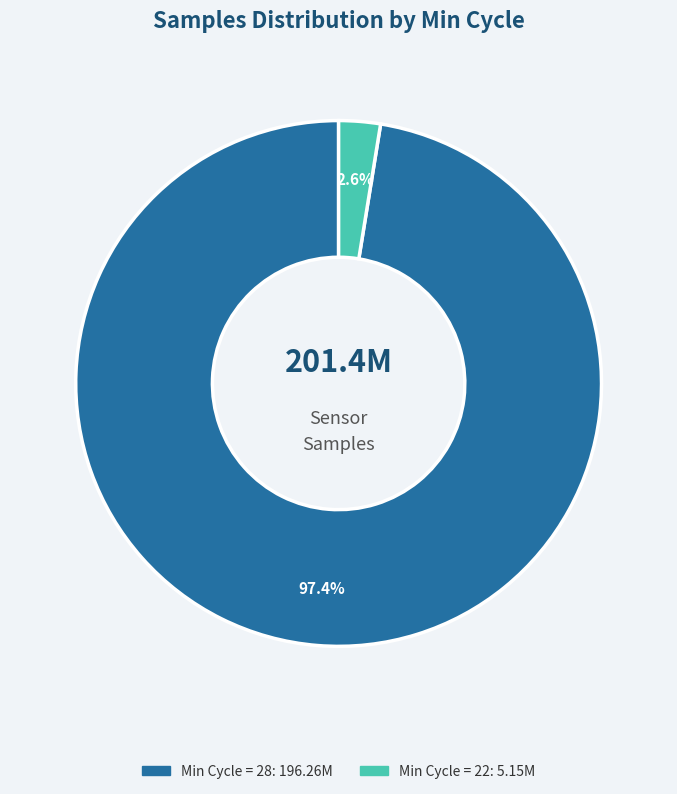

Does any single category account for the majority?

Yes